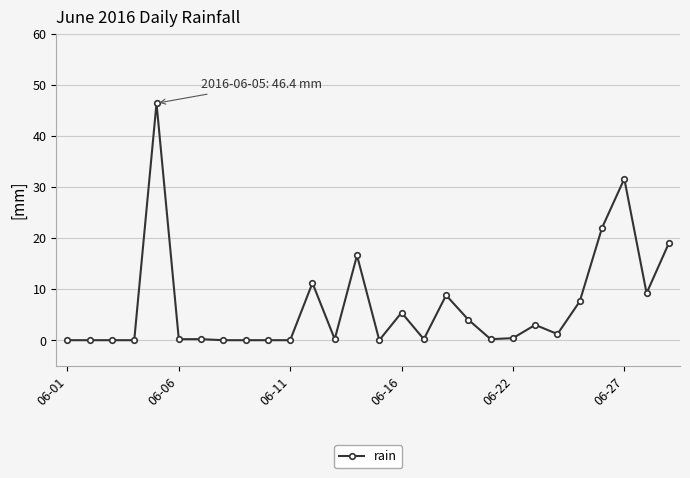

Does the chart have visible grid lines?

Yes